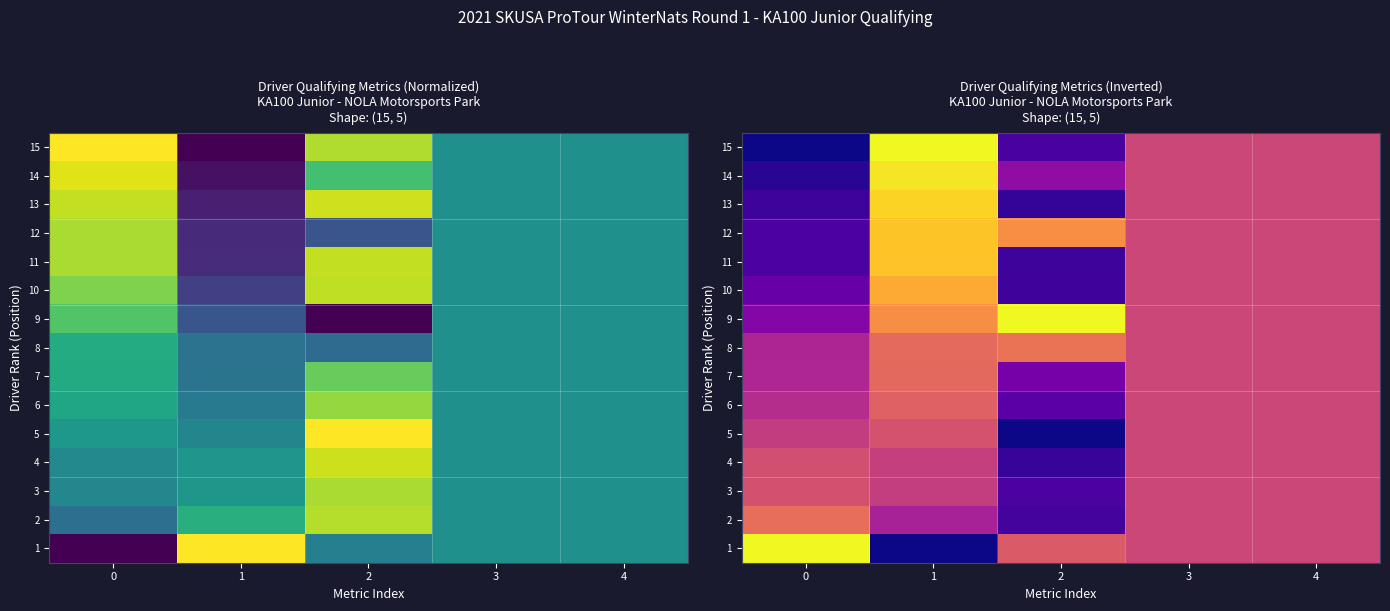

What value does the 9 series have at 1?

0.7